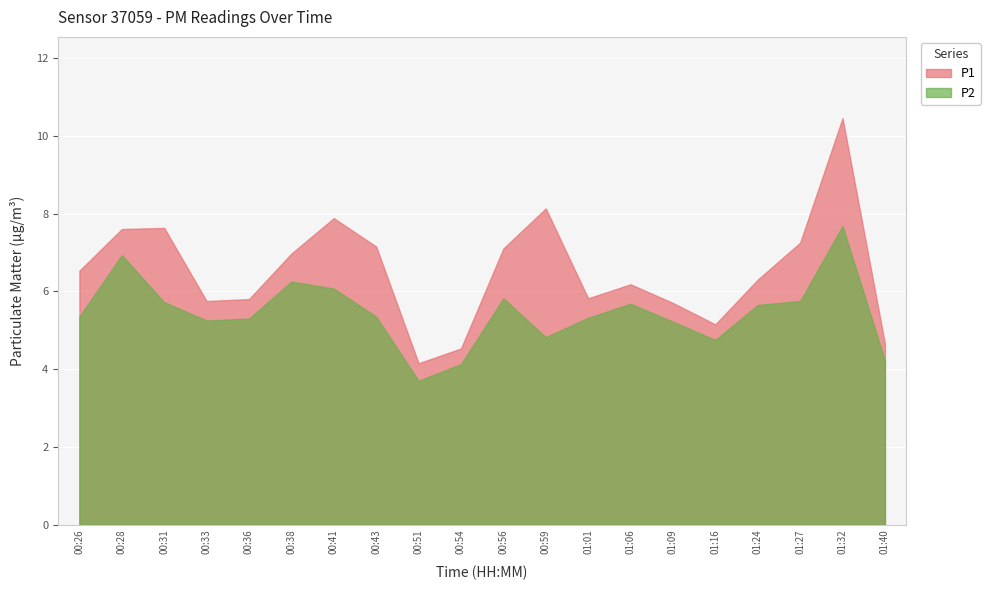

What is the difference between the P1 values at 00:43 and 00:31?

0.5